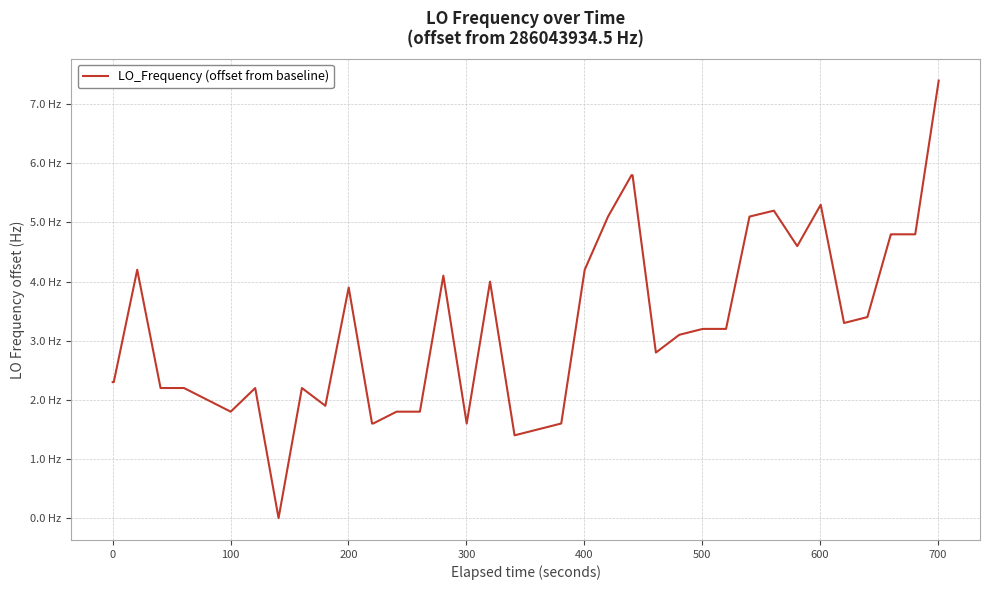

Is this an area chart (filled region under the line)?

No